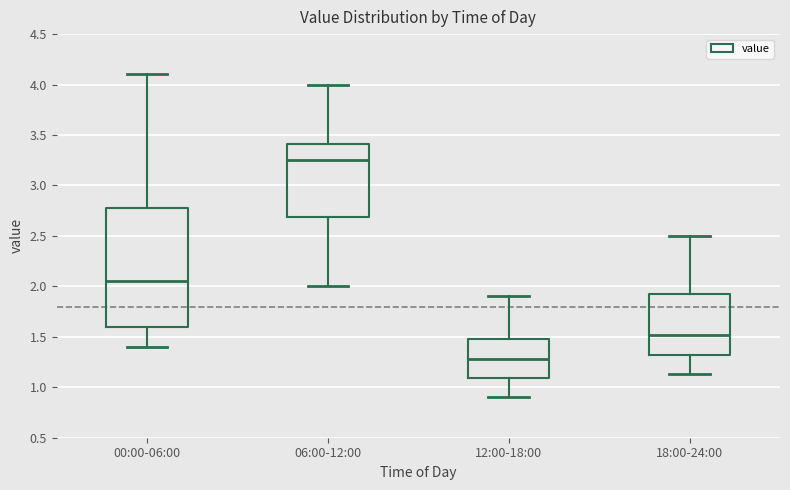

Which box's median line is the highest?

06:00-12:00